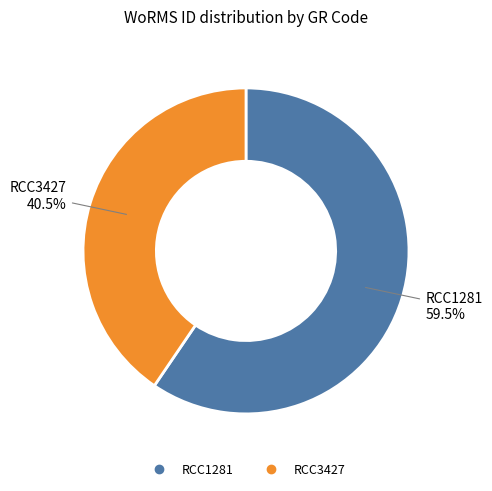

What is the ratio of the value at RCC3427 to the value at RCC1281?

0.7